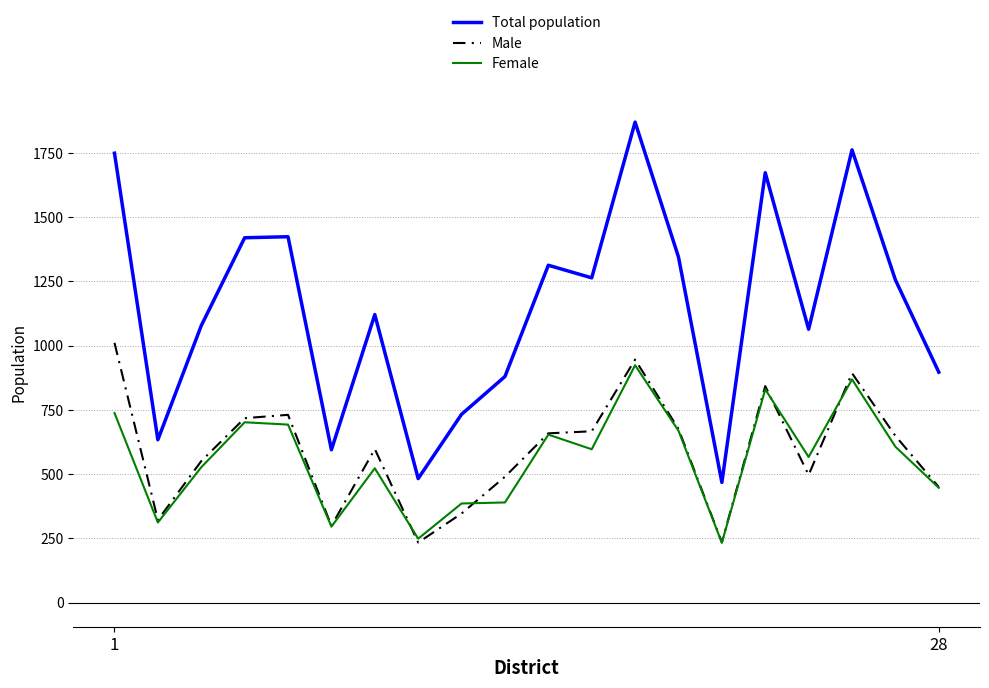

True or false: Total population has more than 0 points higher than both neighbors.

True